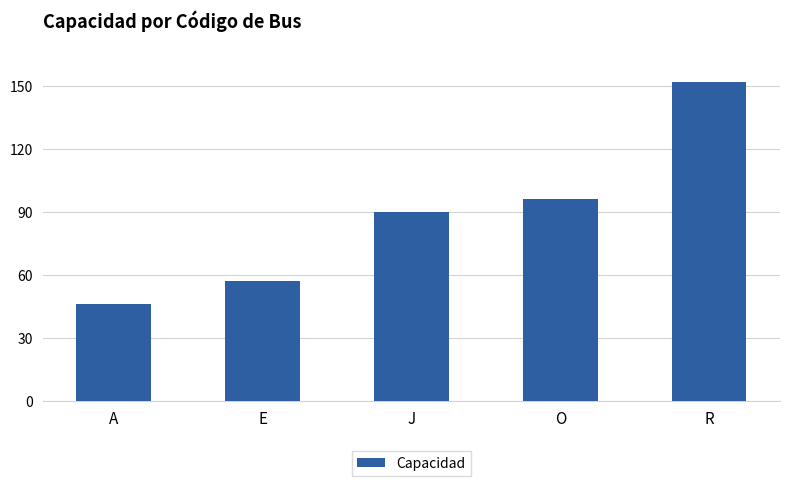

Between R and O, which is larger?

R